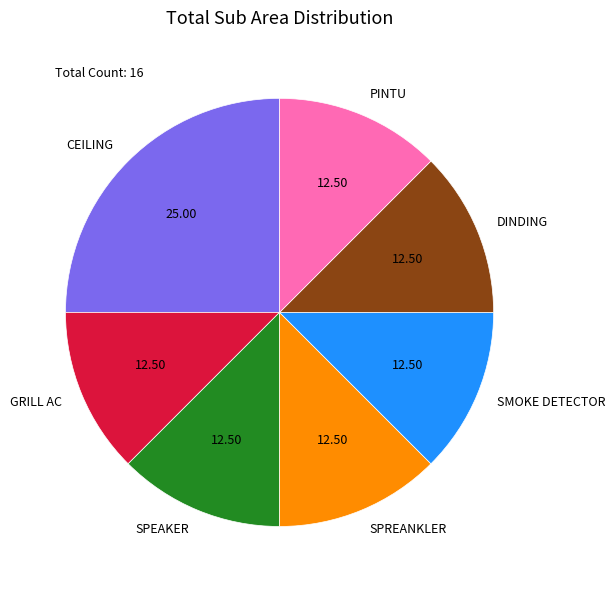

Does GRILL AC represent more than half of the total?

No